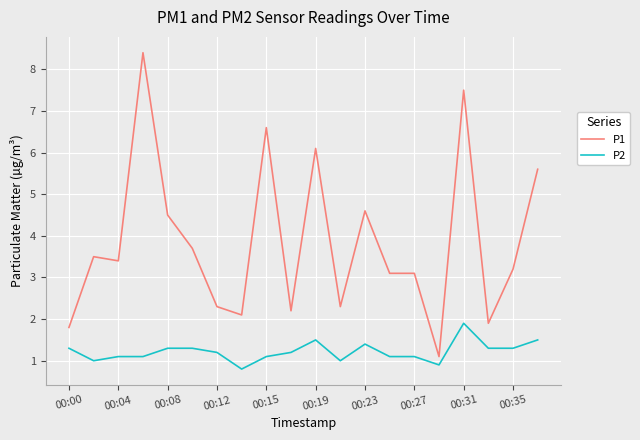

What is the minimum value for P2?

0.8